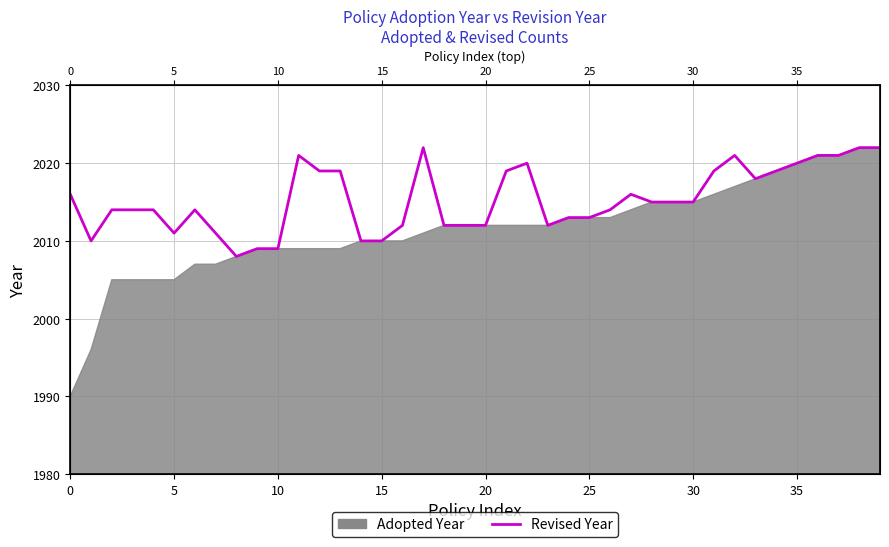

How many values exceed 2015?

17